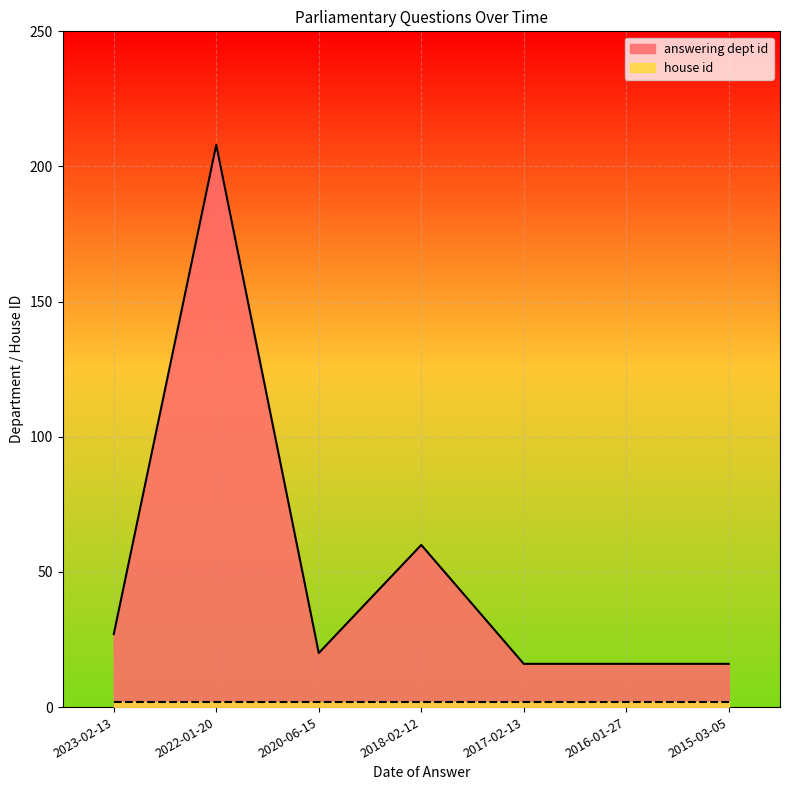

How many interior local valleys (lower than both neighbors) does the data have?

1